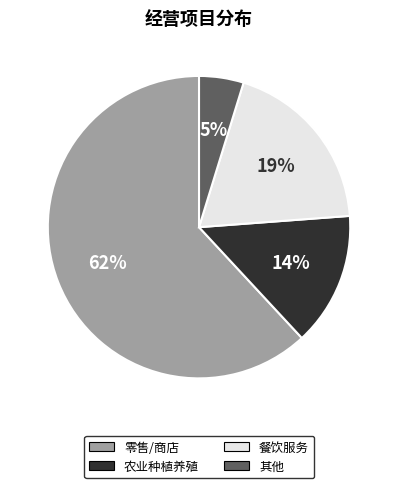

To the nearest percent, what is the difference between the largest and smallest slice percentages?

57%